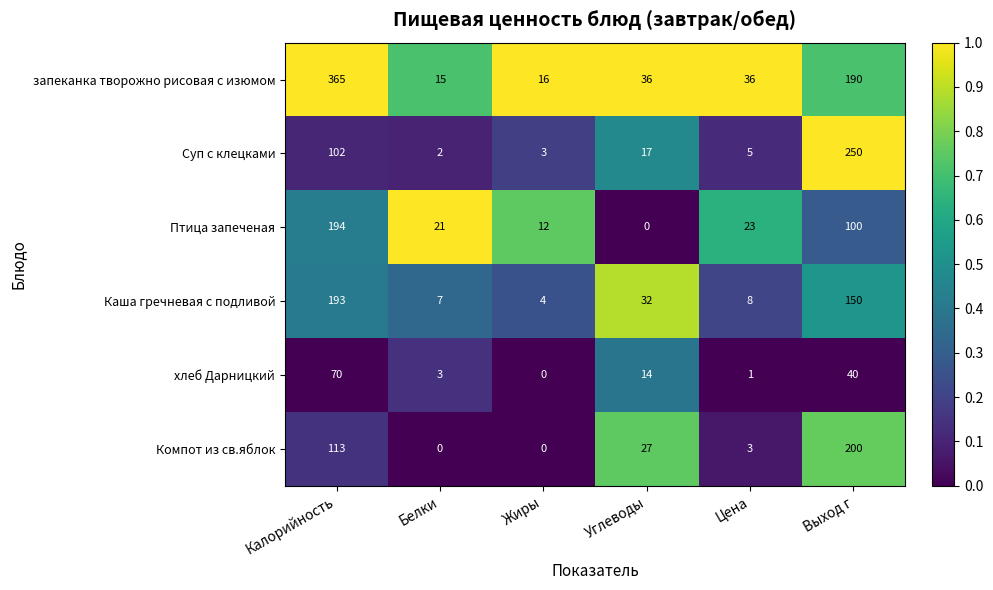

How many distinct data groups are displayed?

6